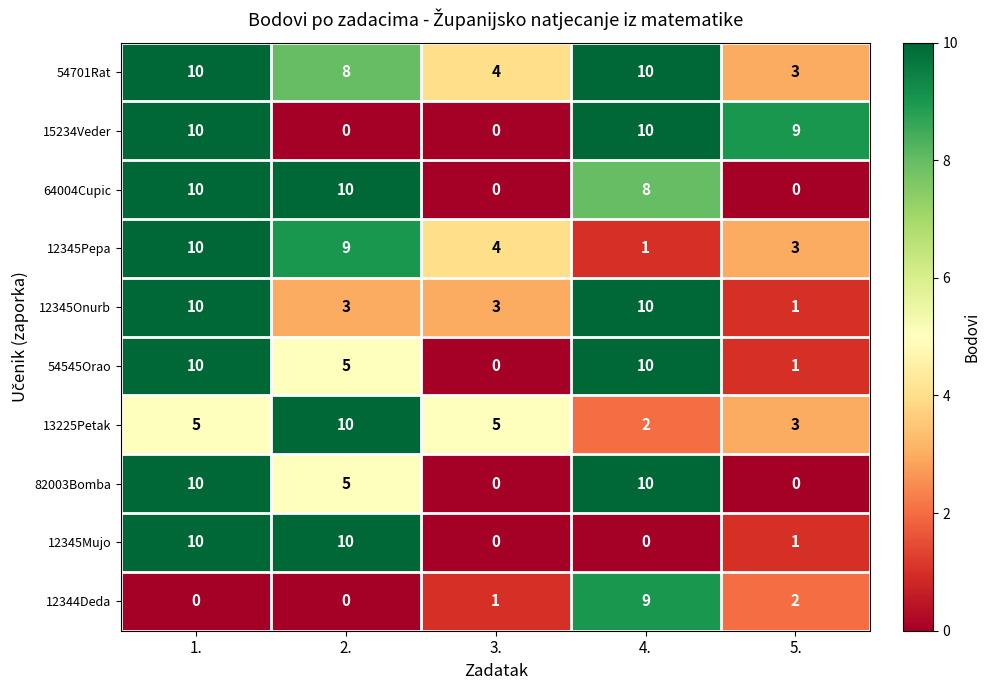

What is the approximate value of 13225Petak at 2.?

10